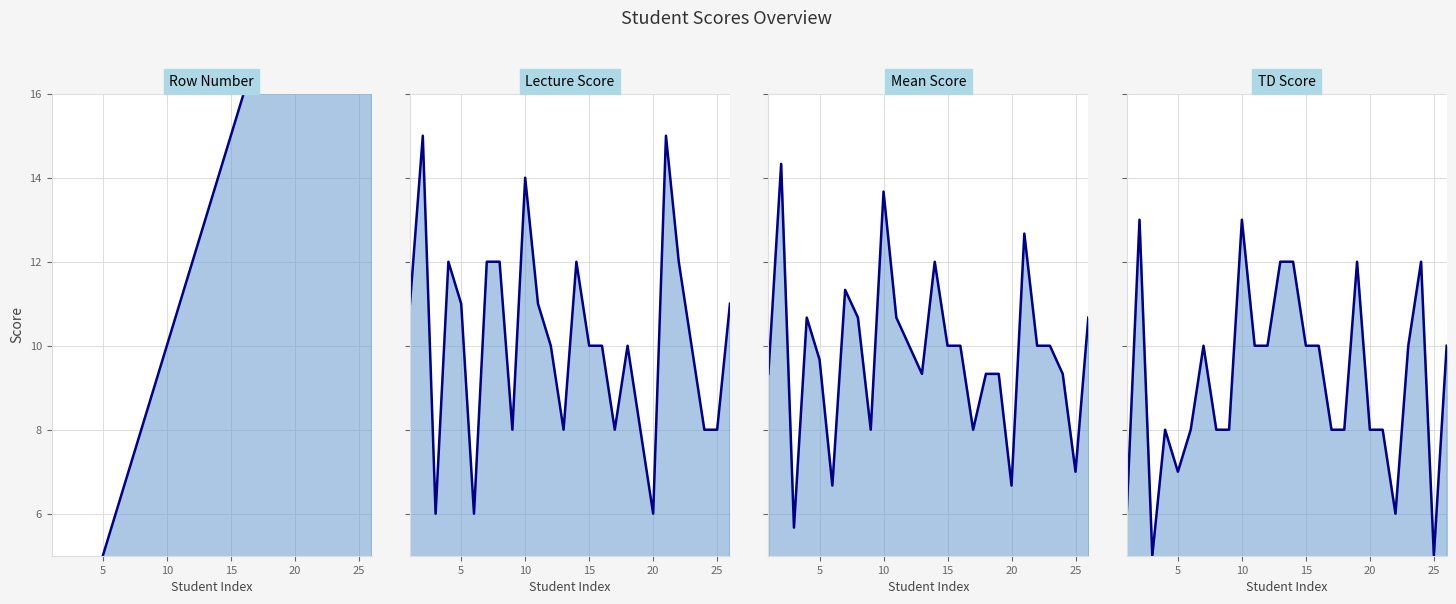

At 10, list the series in order from largest to smallest.

lecture_line, mean_line, td_line, row_number_line